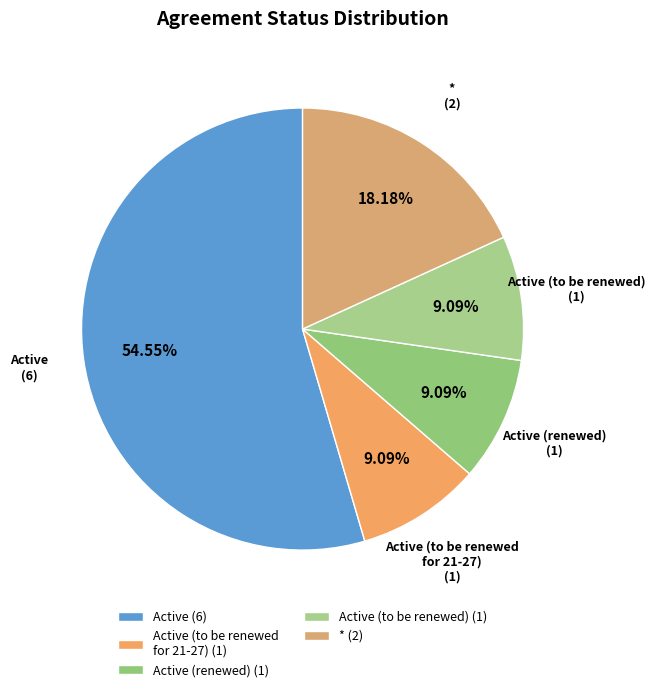

Approximately how many times larger is the value at Active (6) compared to Active (to be renewed for 21-27) (1)?

6.0